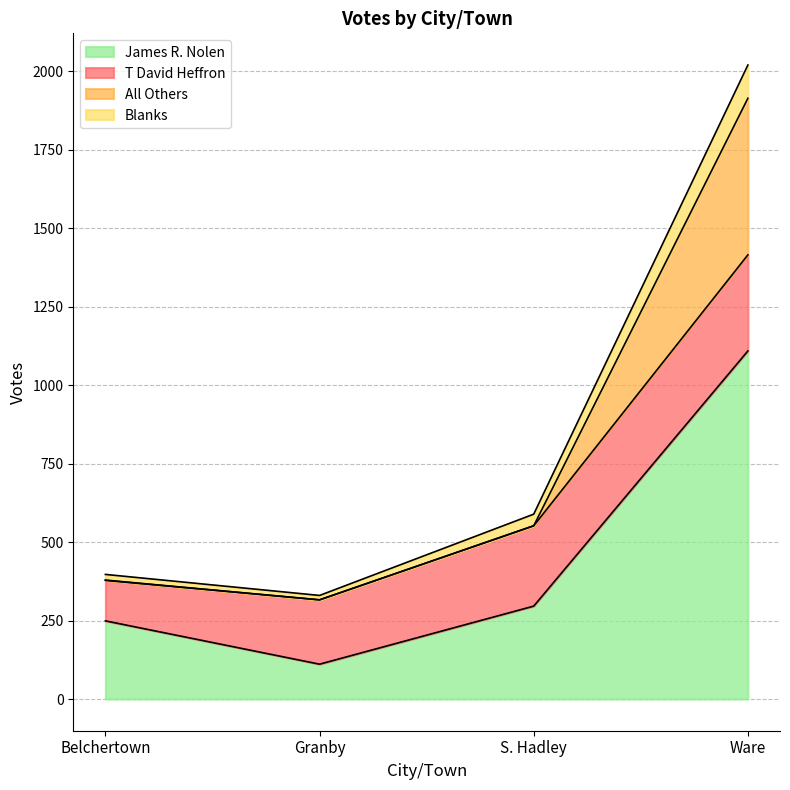

At which category does All Others reach its first local valley?

Granby